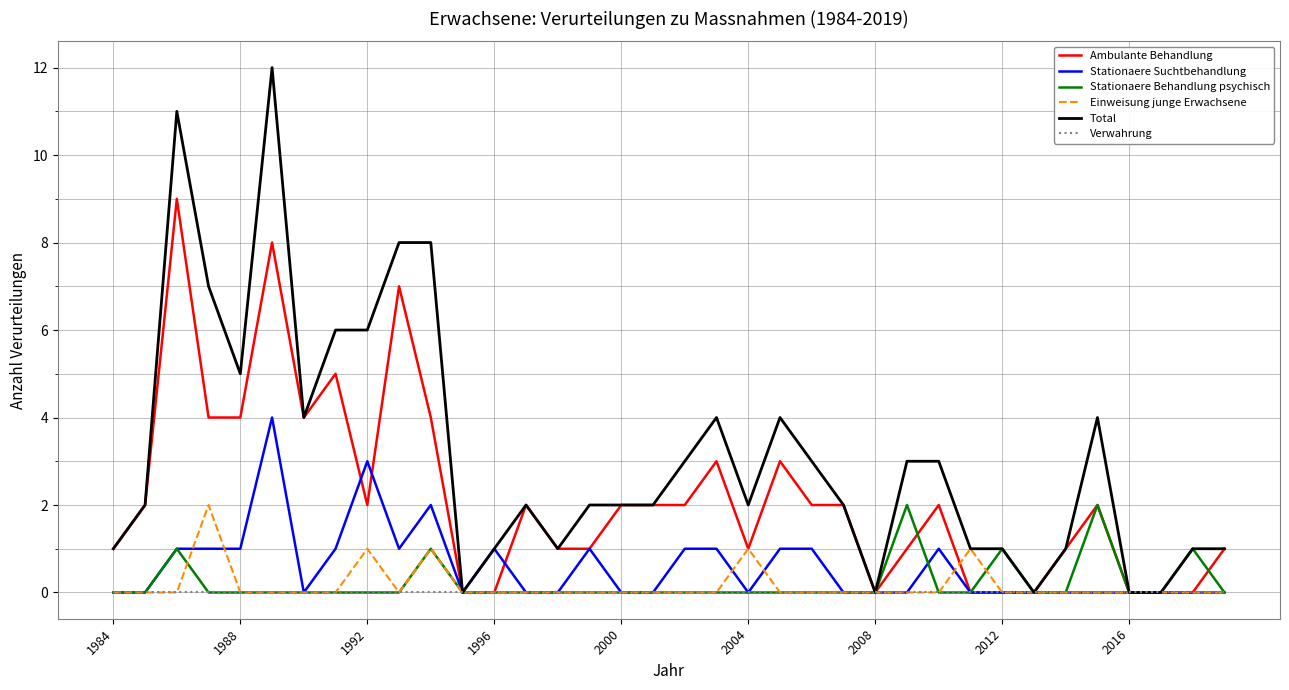

Which series has the largest range (max minus min)?

Total